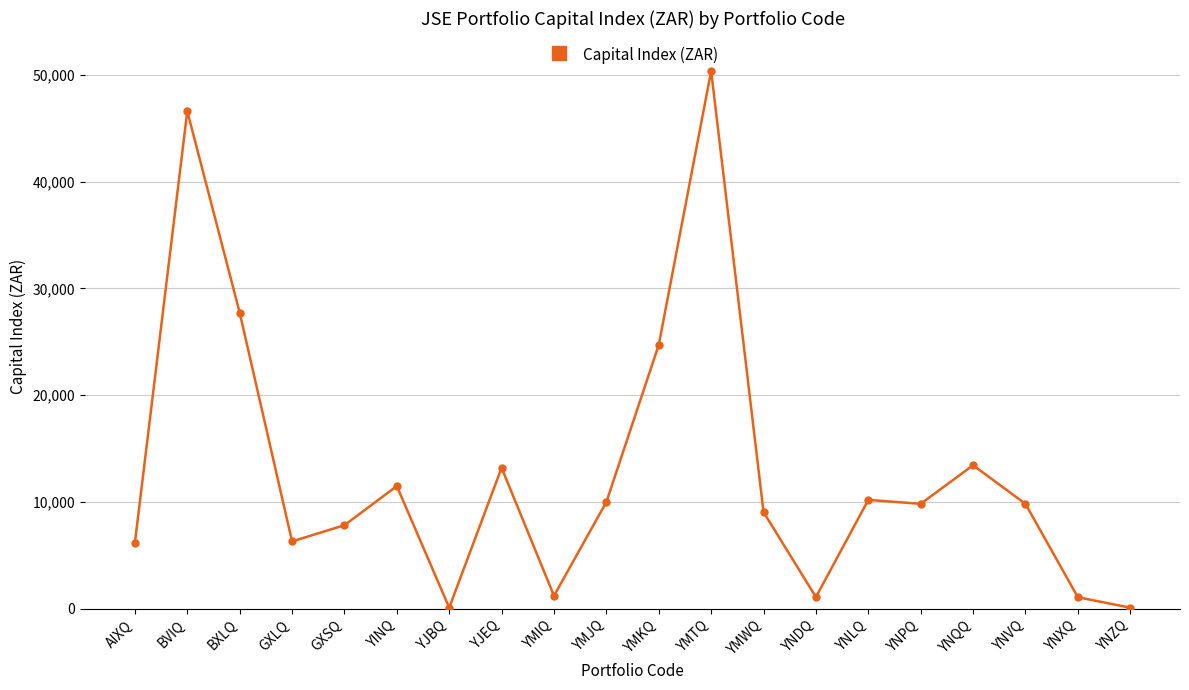

True or false: there are more than 1 points higher than both neighbors.

True